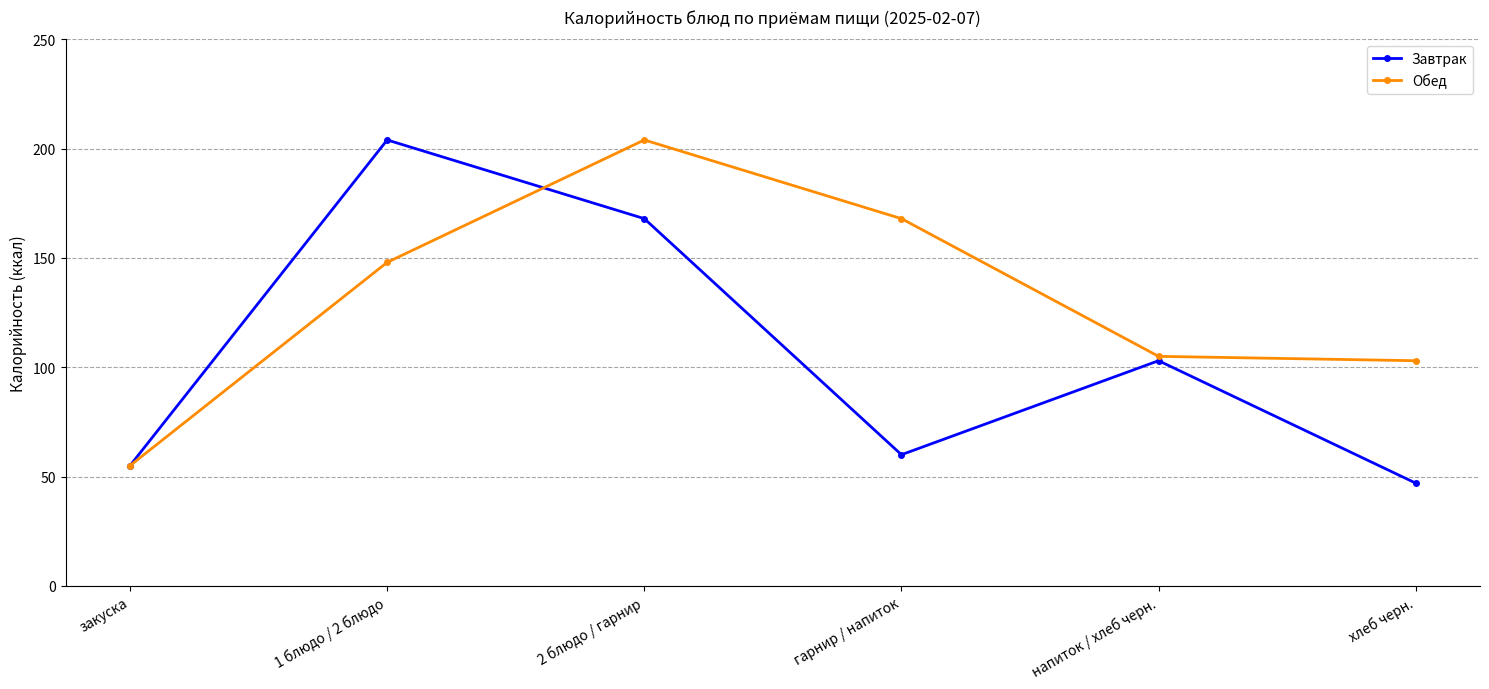

Which category has the highest value in the Обед series?

2 блюдо / гарнир